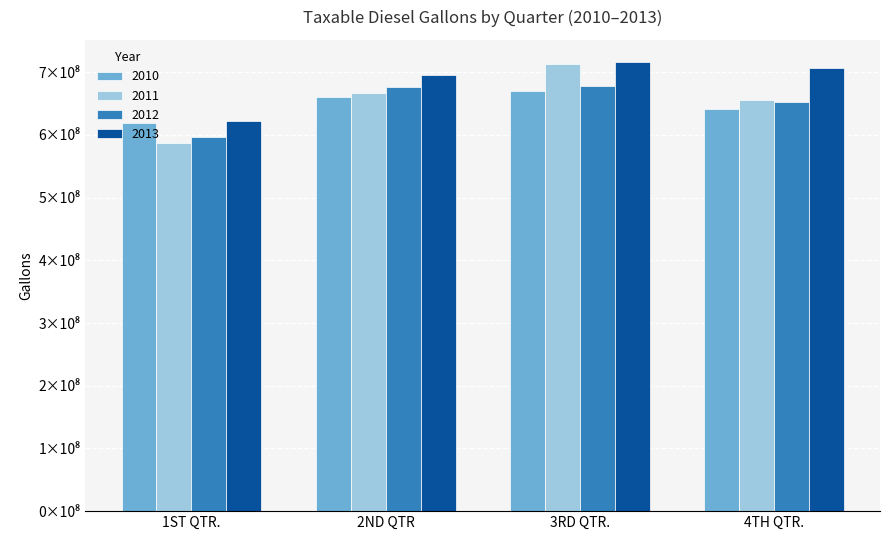

Is it true that 2010 equals 641529549 at 4TH QTR.?

True